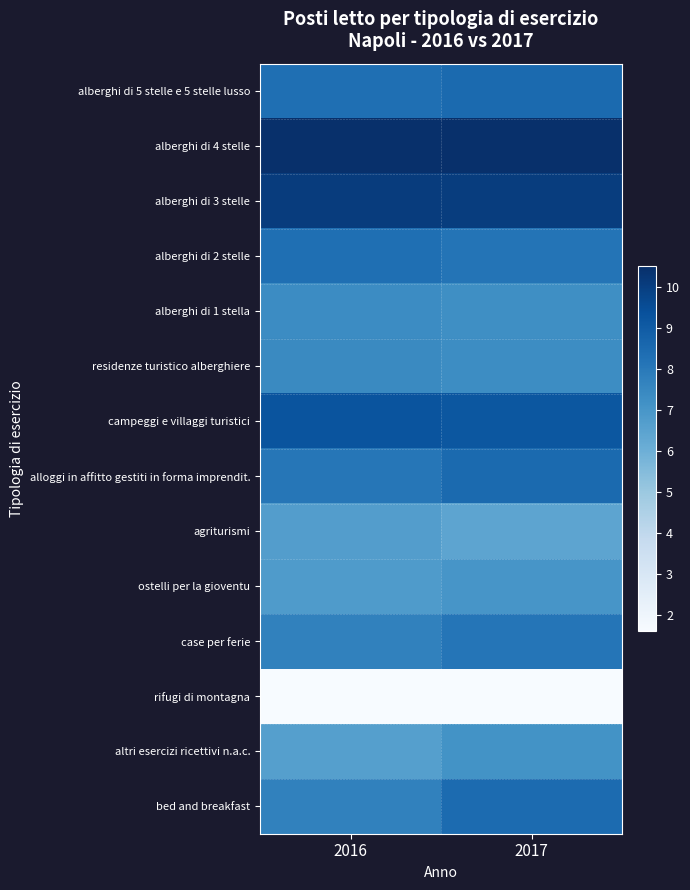

Between 2016 and 2017, which series saw the biggest shift?

bed and breakfast